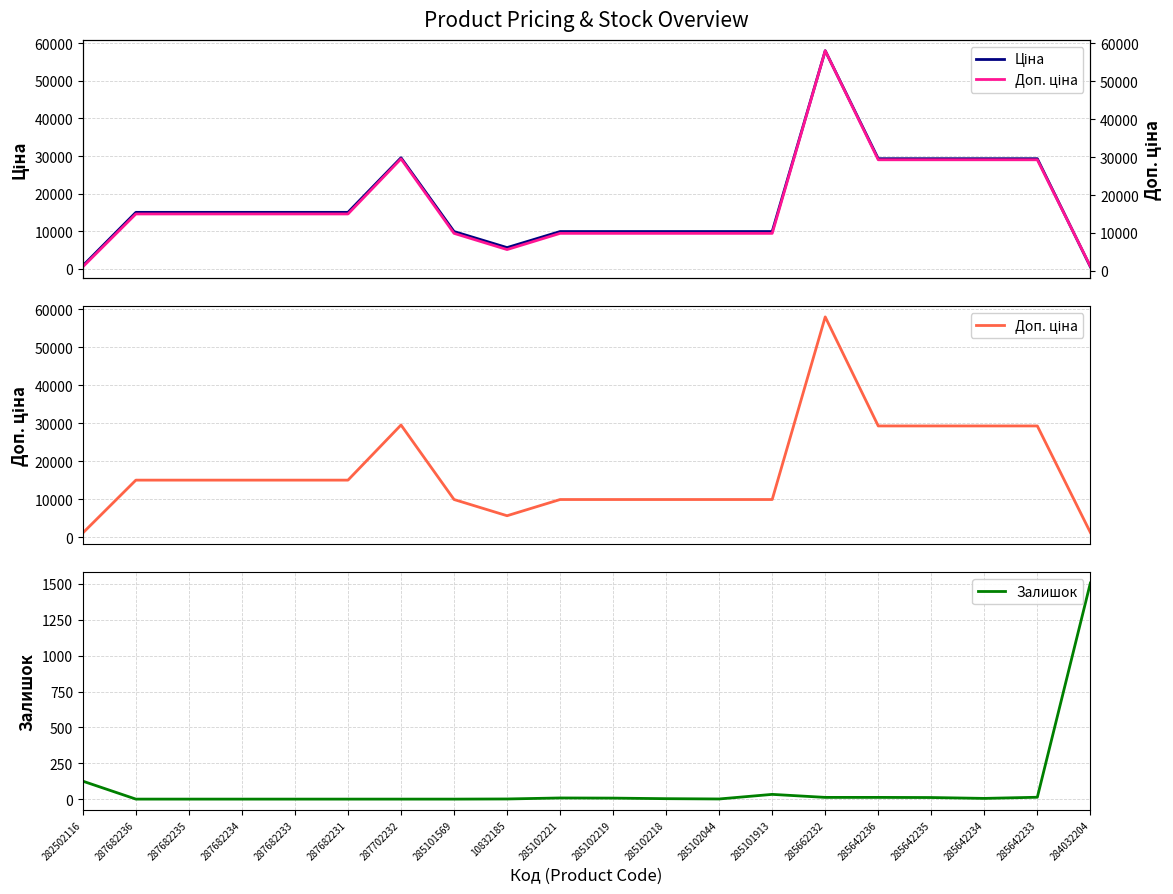

At which label does Залишок reach its peak?

284032204